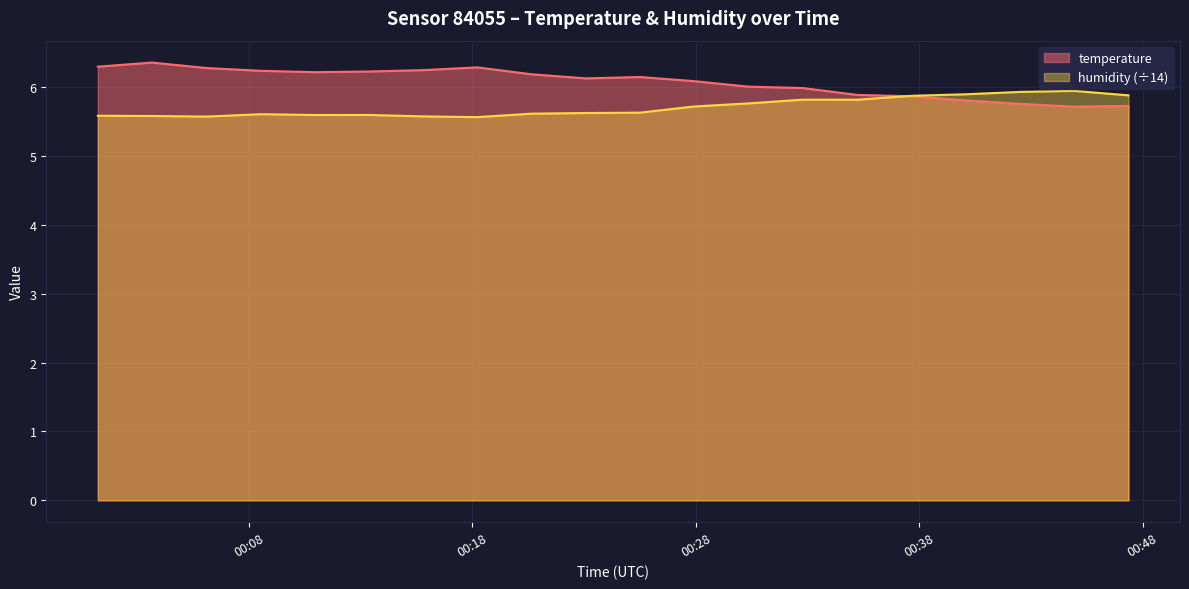

List the series in order of their peak value, highest first.

temperature, humidity (÷14)